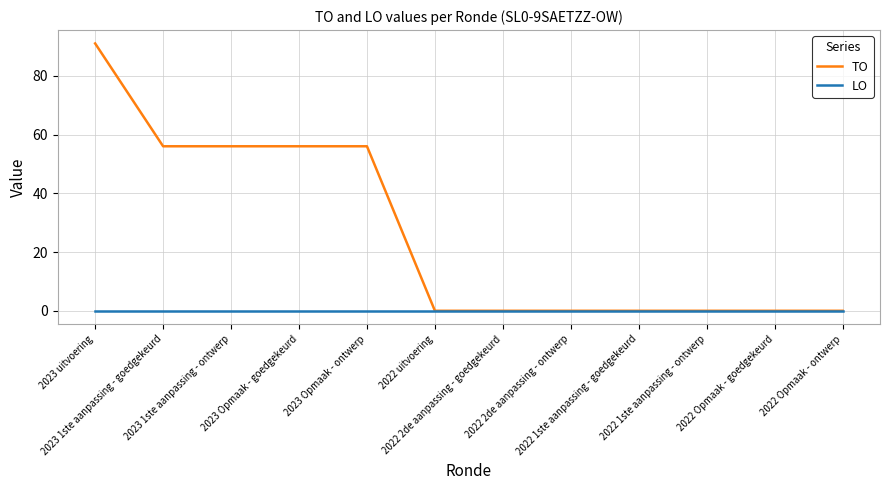

Does the chart have visible grid lines?

Yes